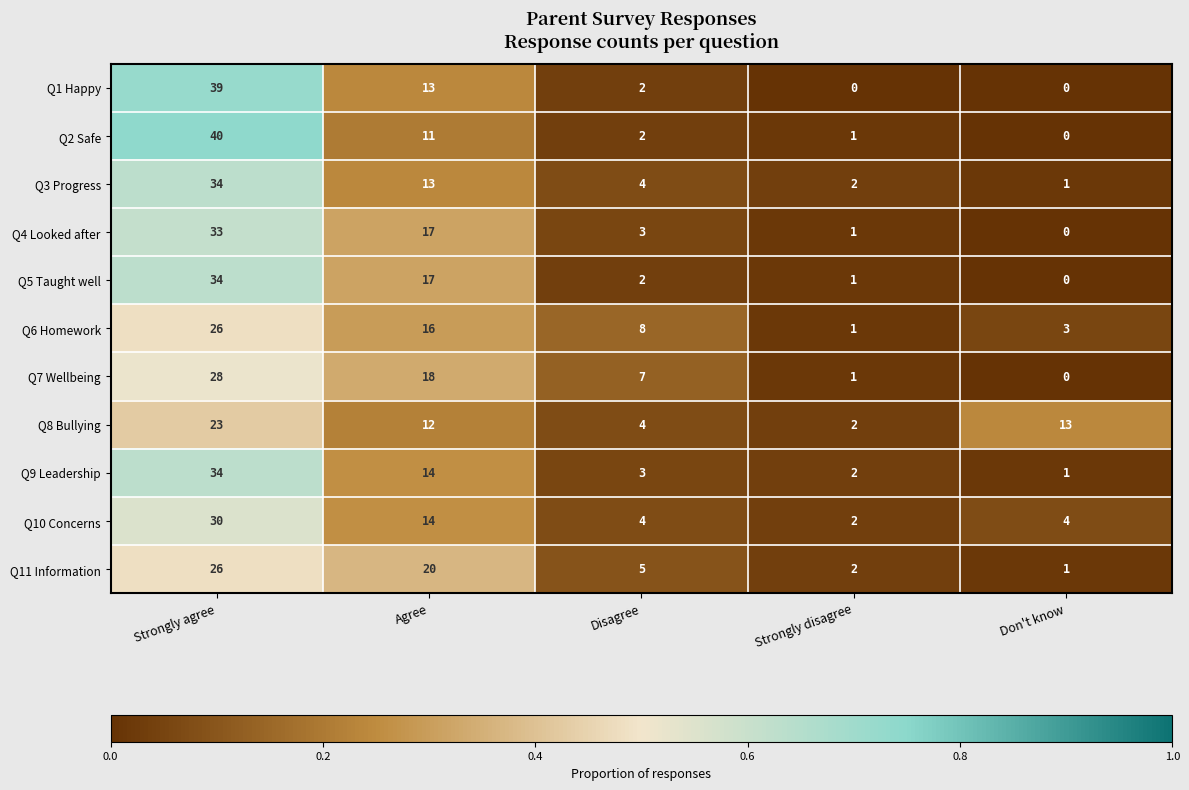

The value of Q2 Safe at Strongly agree is 40. True or false?

True